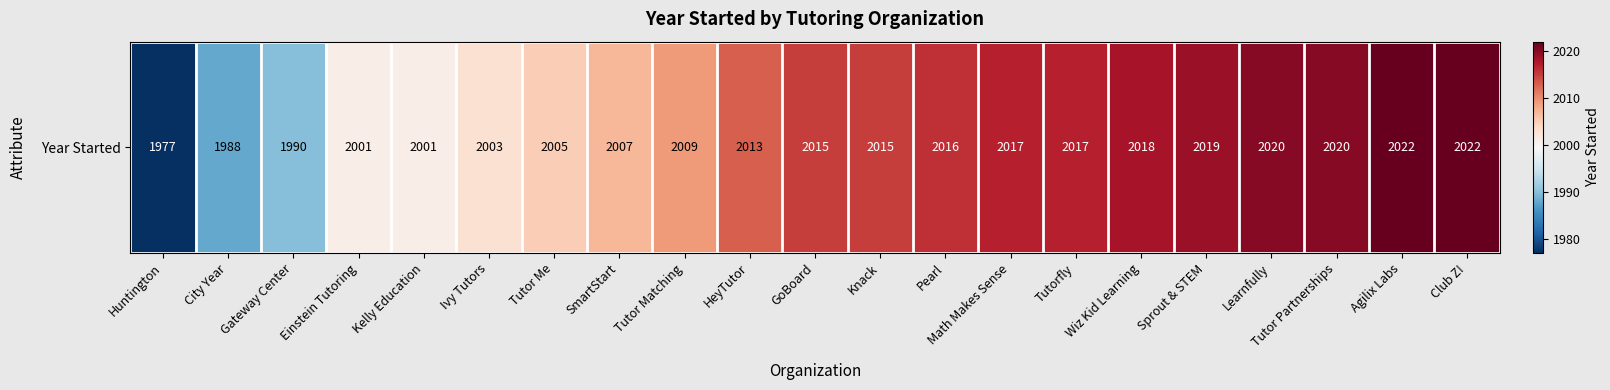

Which category has the lowest value across all series?

Huntington